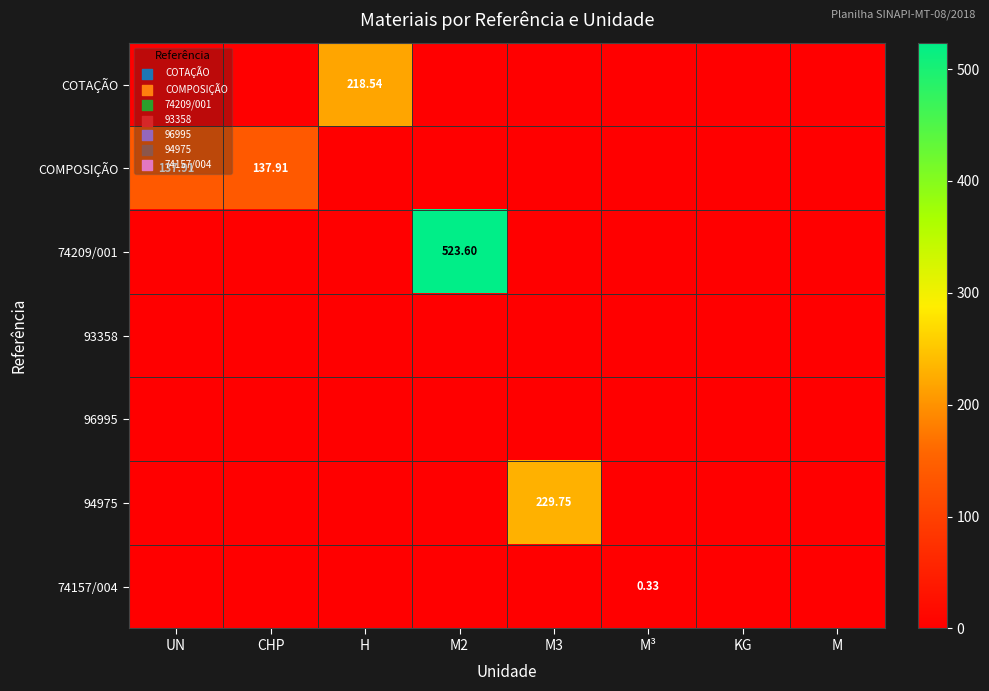

How many distinct data groups are displayed?

7